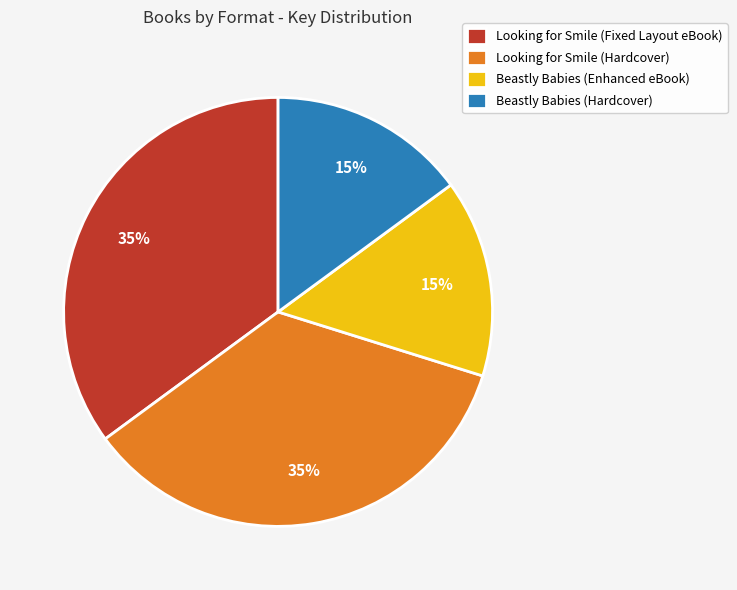

Combined, do Beastly Babies (Enhanced eBook) and Beastly Babies (Hardcover) account for over 50%?

No